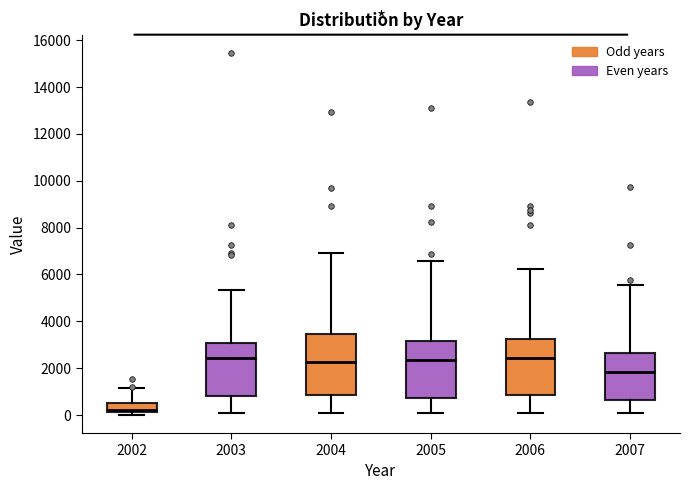

Reading left to right, read every box against the y-axis: the position of its median line, the range the box covers, and the ends of its whiskers. The values are not printed on the chart, so give them approximately, as read against the axis.

2002: median 200 (just above the box's lower edge), box 200 to 600, whiskers 0 to 1200
2003: median 2400, box 800 to 3000, whiskers 0 to 5400
2004: median 2200, box 800 to 3400, whiskers 0 to 7000
2005: median 2400, box 800 to 3200, whiskers 0 to 6600
2006: median 2400, box 800 to 3200, whiskers 0 to 6200
2007: median 1800, box 600 to 2600, whiskers 0 to 5600